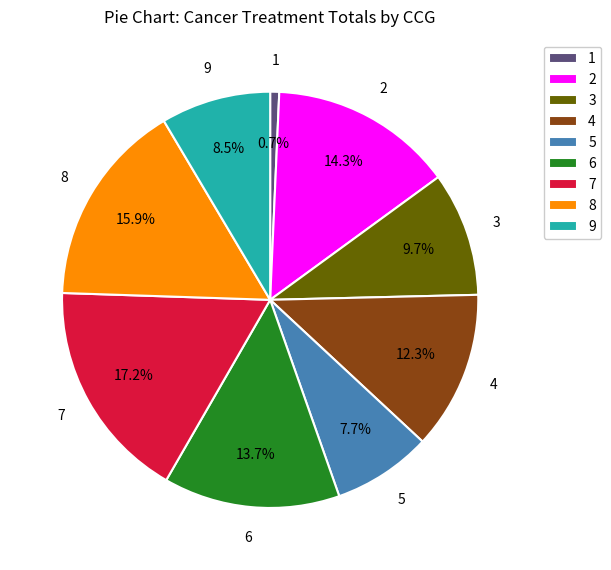

How many segments does this pie chart have?

9